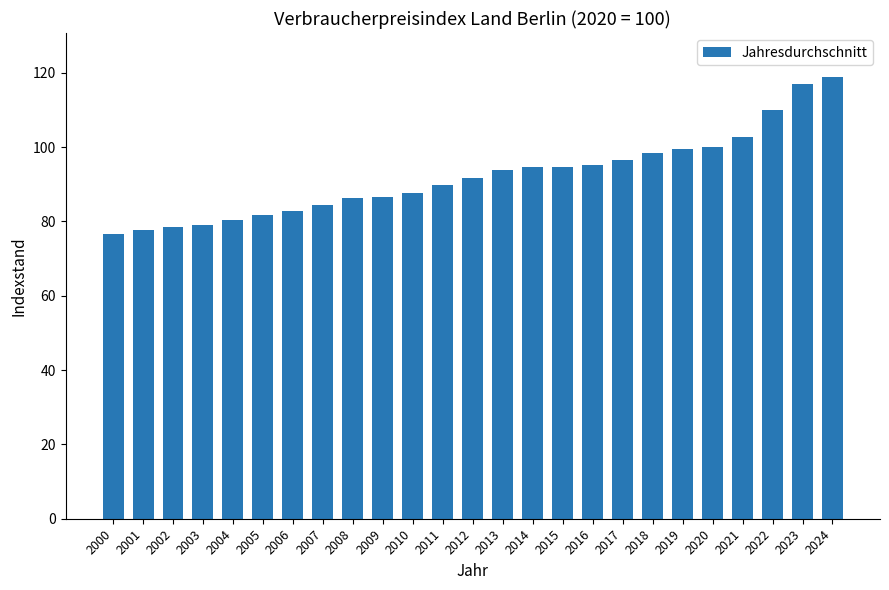

How many series are shown in this chart?

1